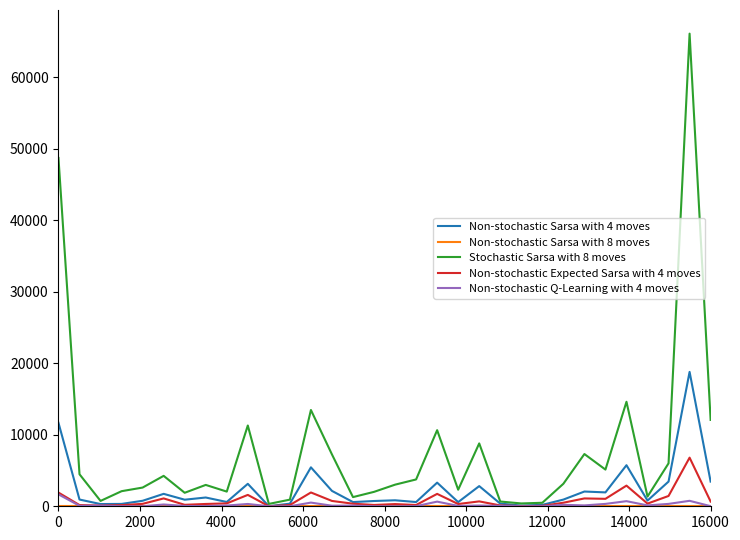

Which series has the largest total across all categories?

Stochastic Sarsa with 8 moves